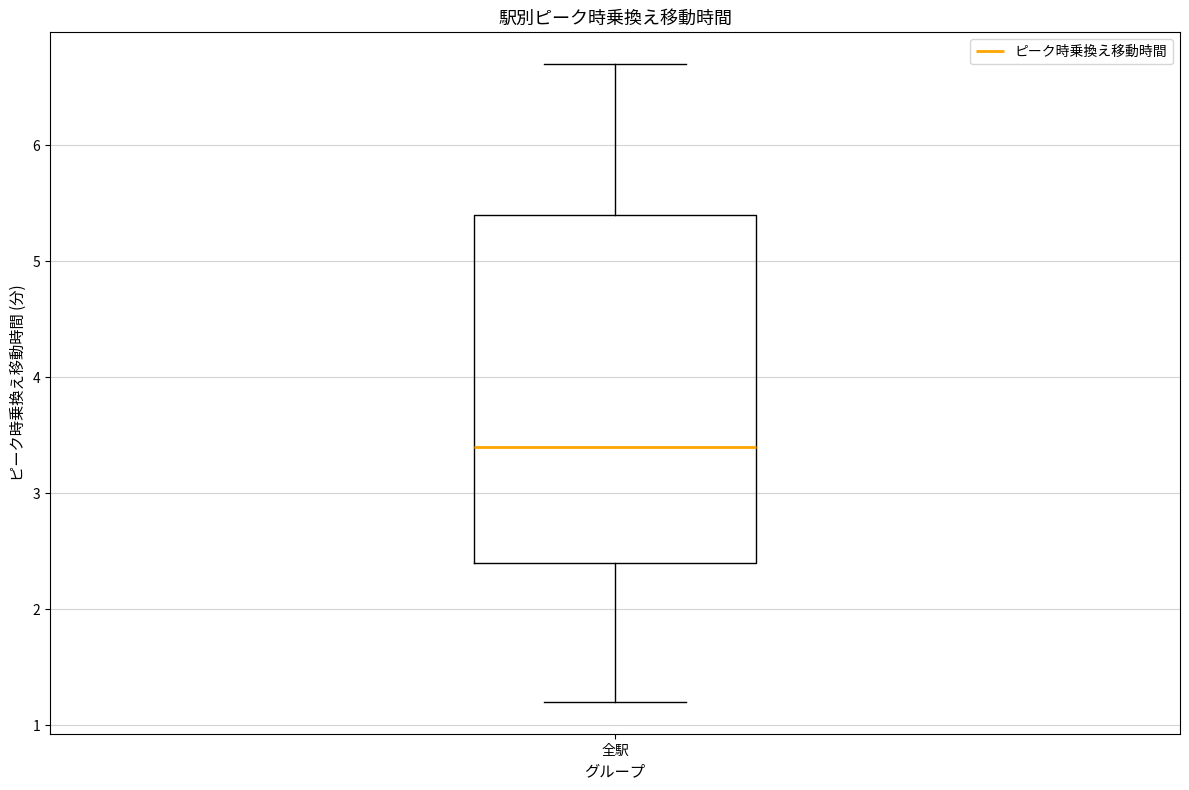

Transcribe this box plot: give where the median line is, the range the box spans, and where the two whiskers end, as read against the y-axis. The values are not printed on the chart, so give them approximately, as read against the axis.

median 3.4, box 2.4 to 5.4, whiskers 1.2 to 6.7